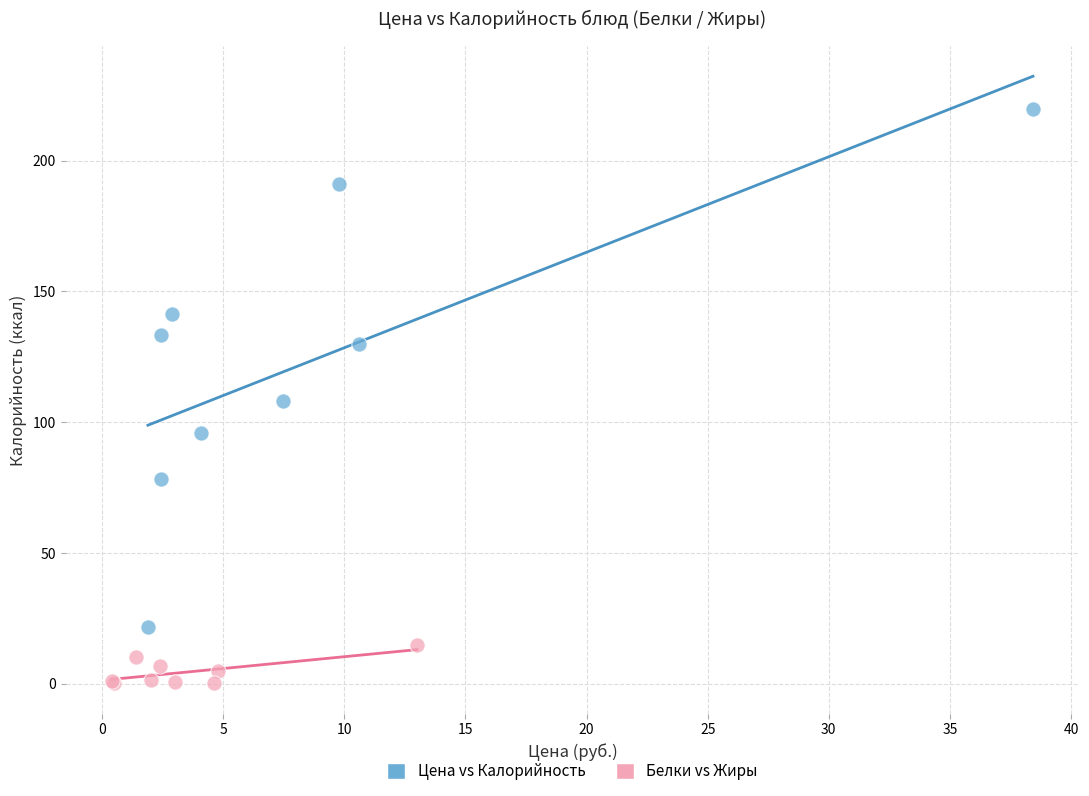

Which series contains the highest Y value?

Цена vs Калорийность